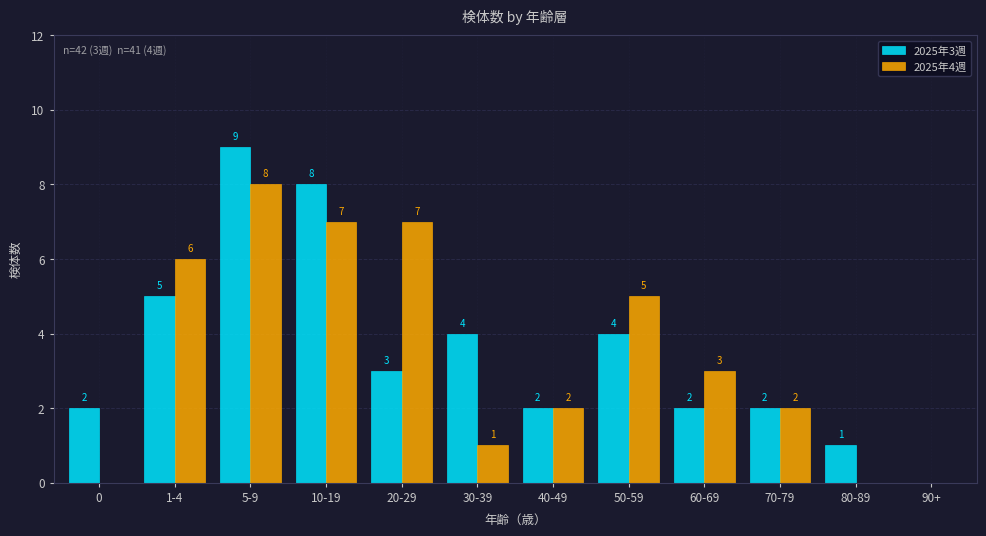

Reading left to right, list all the values displayed in this chart.

2025年3週: 0=2	1-4=5	5-9=9	10-19=8	20-29=3	30-39=4	40-49=2	50-59=4	60-69=2	70-79=2	80-89=1	90+=0
2025年4週: 0=0	1-4=6	5-9=8	10-19=7	20-29=7	30-39=1	40-49=2	50-59=5	60-69=3	70-79=2	80-89=0	90+=0